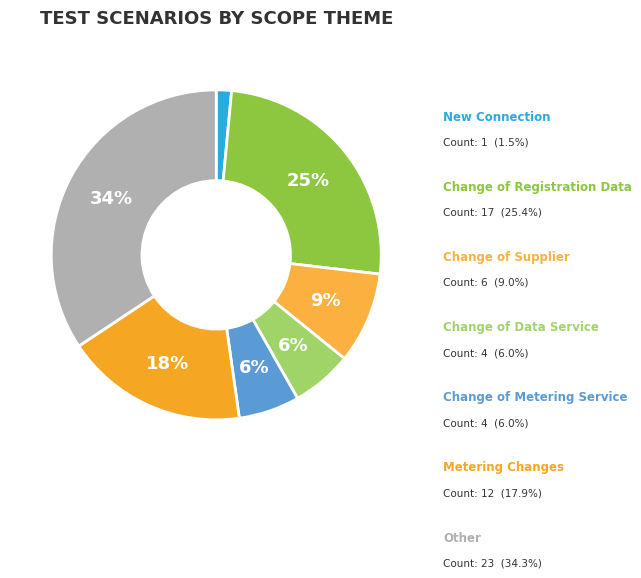

Between Other and Metering Changes, which is larger?

Other